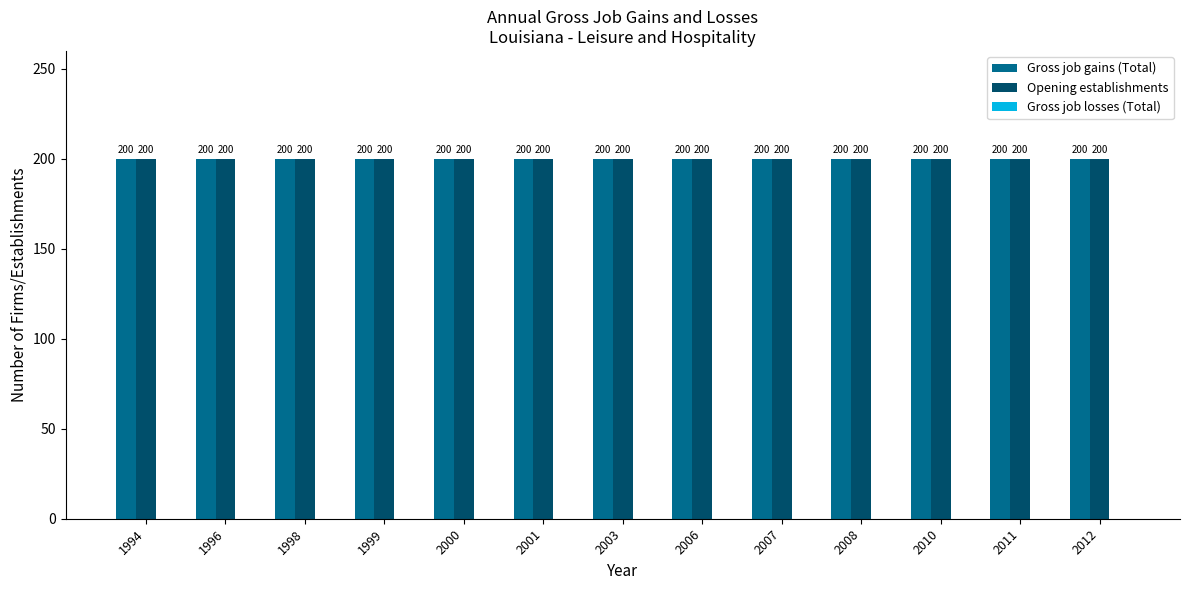

Reading right to left, list all the values displayed in this chart.

Gross job gains (Total): 2012=200	2011=200	2010=200	2008=200	2007=200	2006=200	2003=200	2001=200	2000=200	1999=200	1998=200	1996=200	1994=200
Opening establishments: 2012=200	2011=200	2010=200	2008=200	2007=200	2006=200	2003=200	2001=200	2000=200	1999=200	1998=200	1996=200	1994=200
Gross job losses (Total): 2012=0	2011=0	2010=0	2008=0	2007=0	2006=0	2003=0	2001=0	2000=0	1999=0	1998=0	1996=0	1994=0